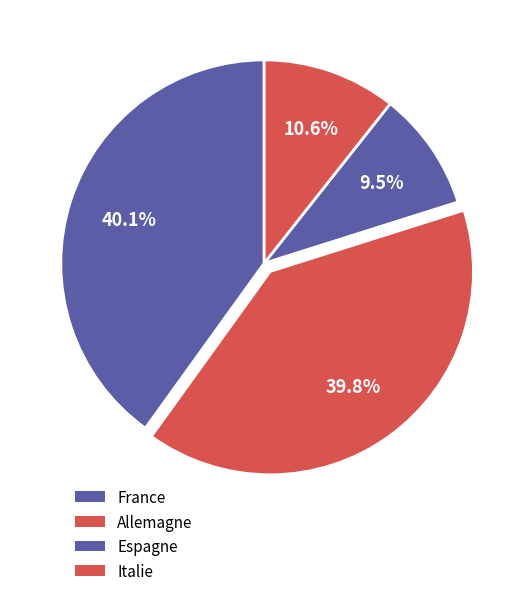

To the nearest percent, what is the difference between the Espagne and Allemagne slice percentages?

30%